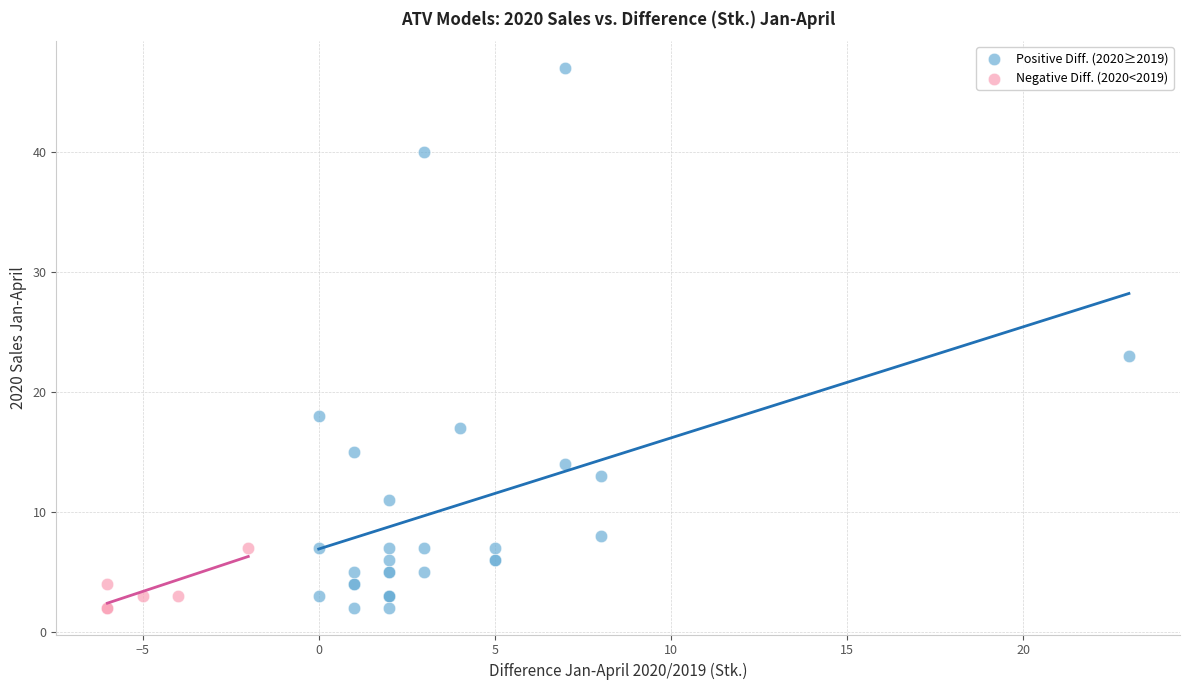

Which series has the widest spread of Y values?

Positive Diff. (2020≥2019)